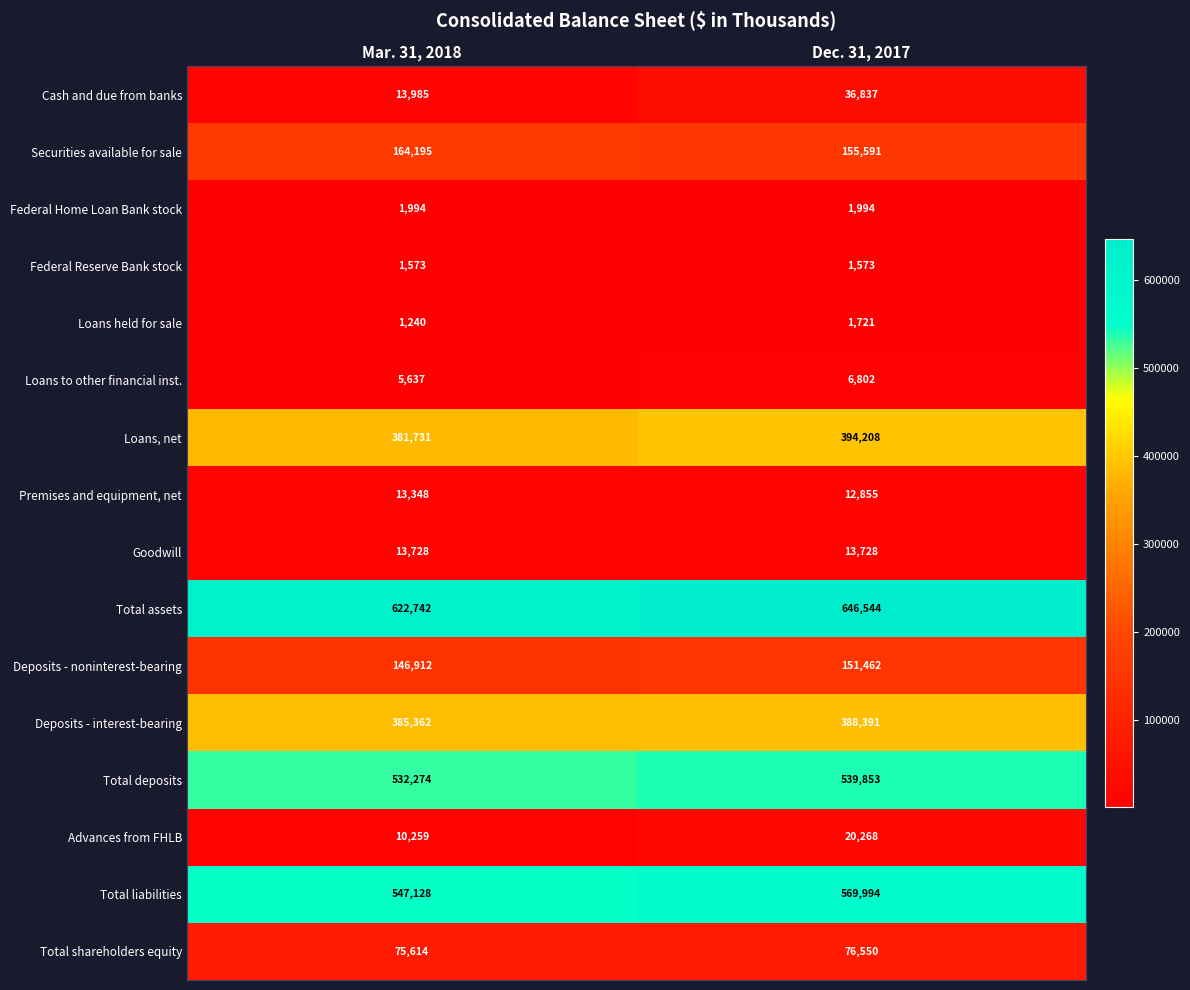

Which category has the highest value across all series?

Dec. 31, 2017